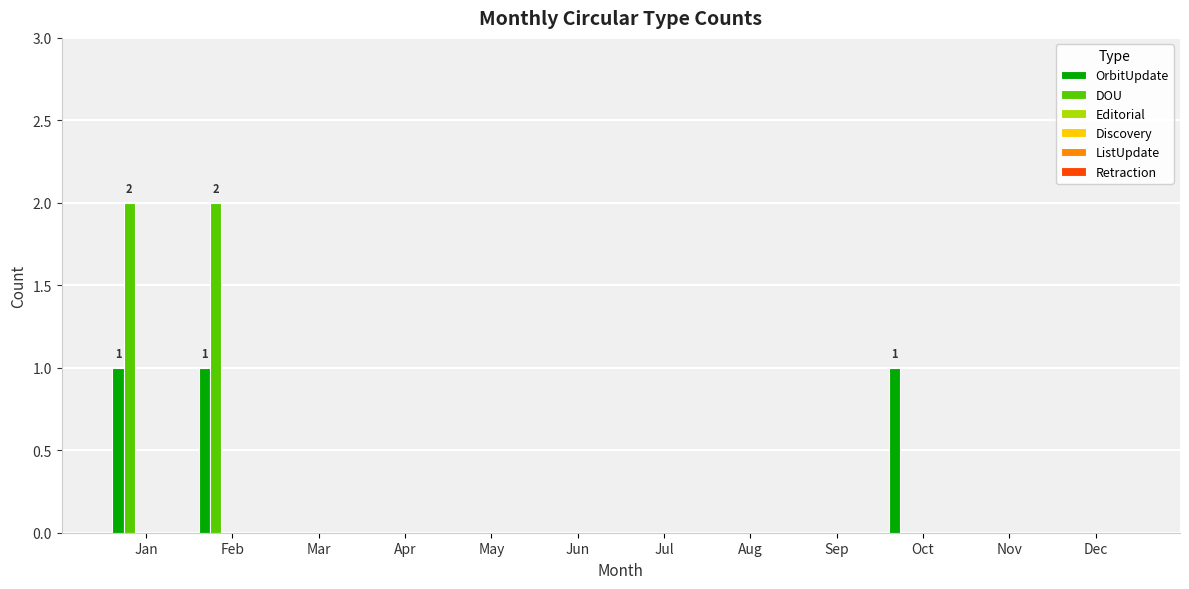

Which series has the largest total across all categories?

DOU